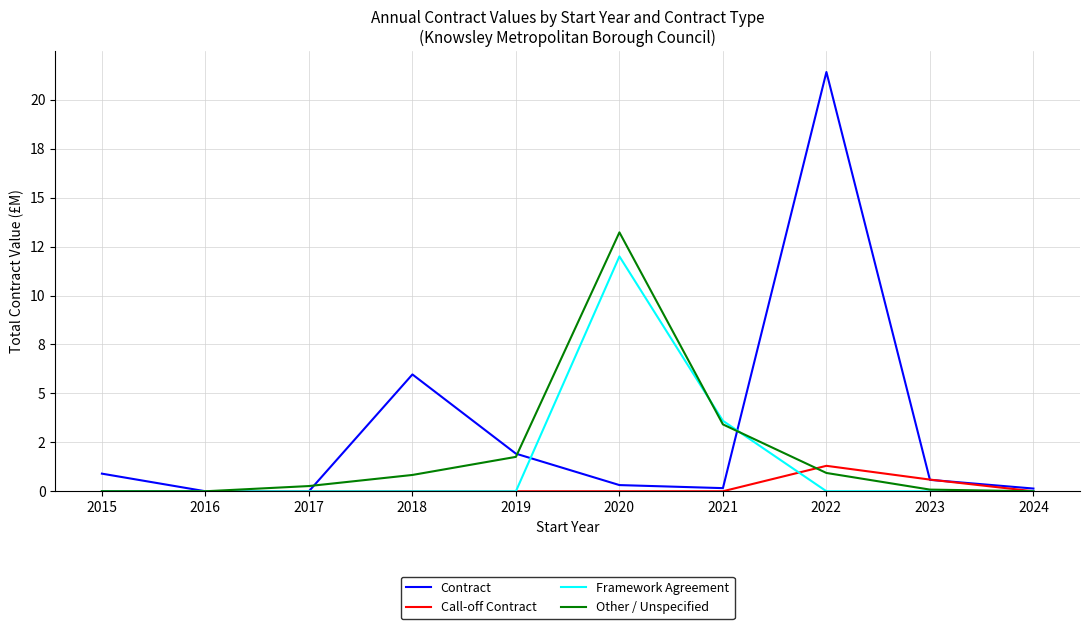

What are all the series names shown in the legend?

Contract, Call-off Contract, Framework Agreement, Other / Unspecified